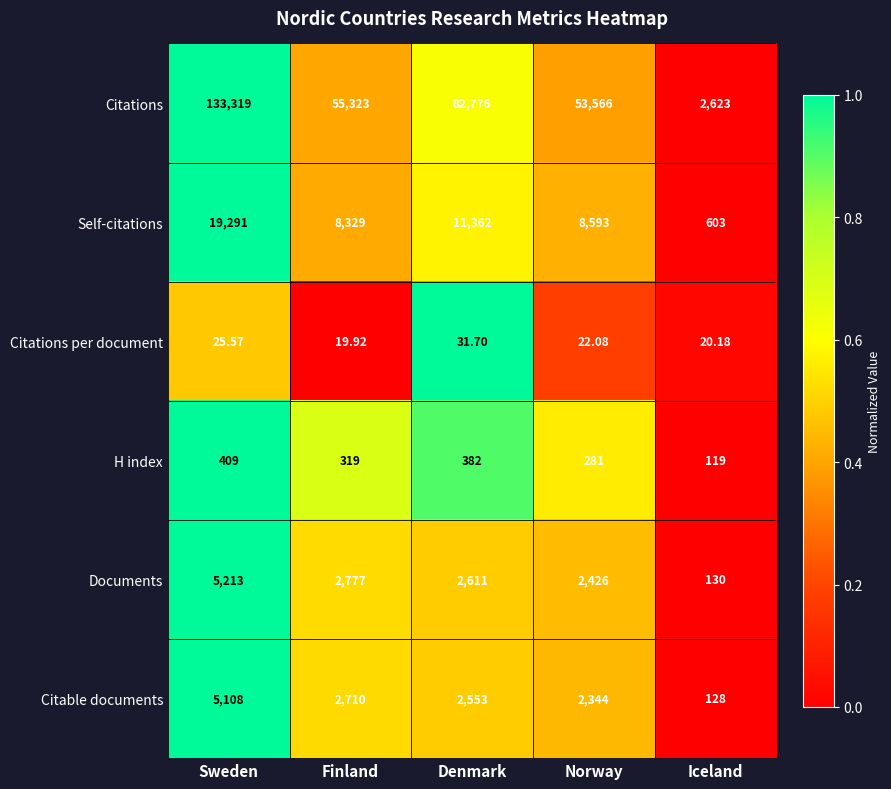

Which series has the largest range (max minus min)?

Citations